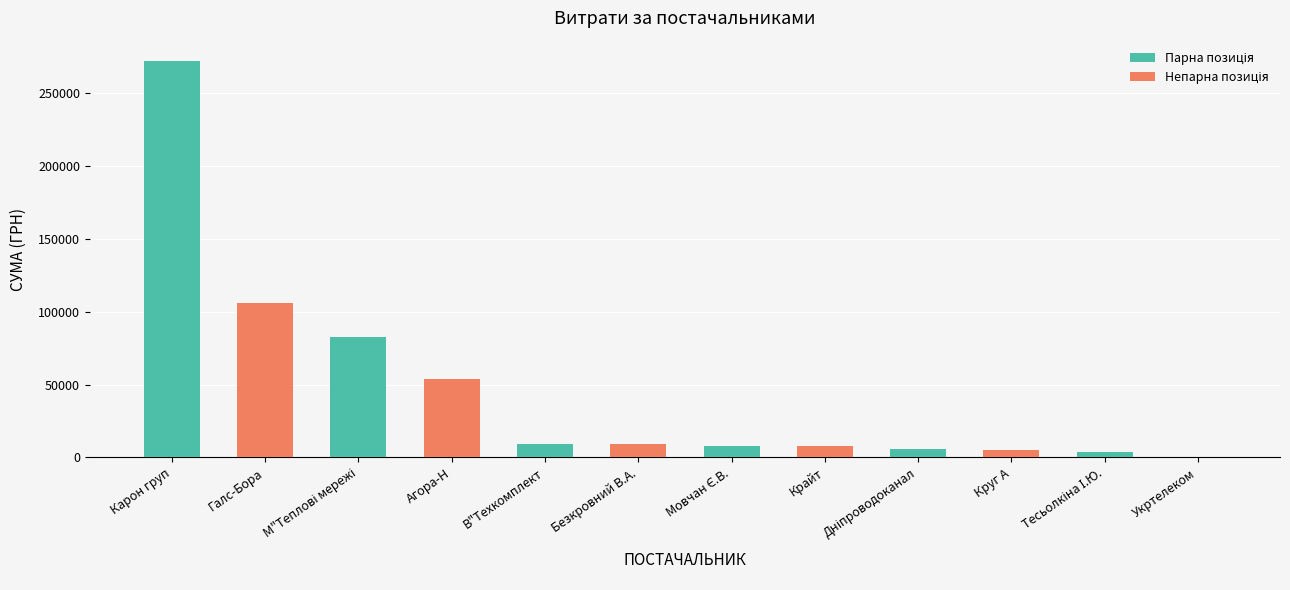

The chart shows a value of 9063.0 at Безкровний В.А.. True or false?

True